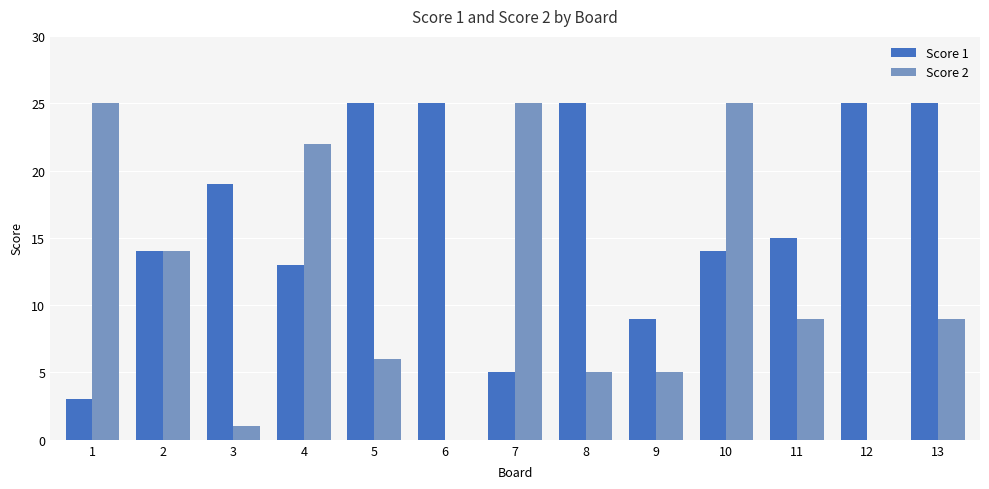

What is the spread (max minus min) of values at 10?

11